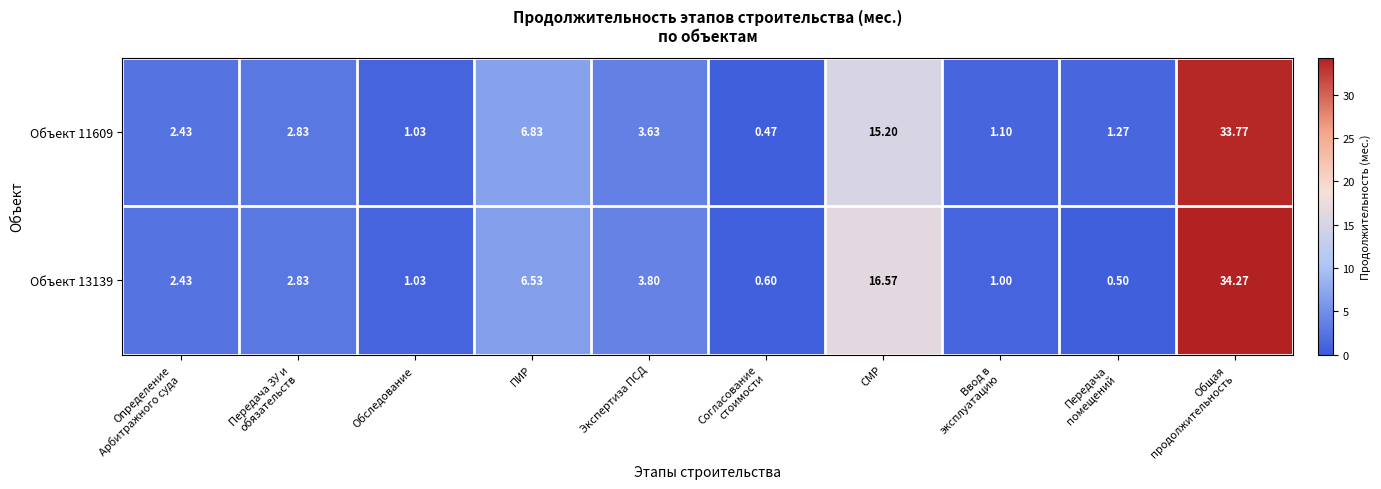

How many values in the Объект 13139 series are below 2?

4